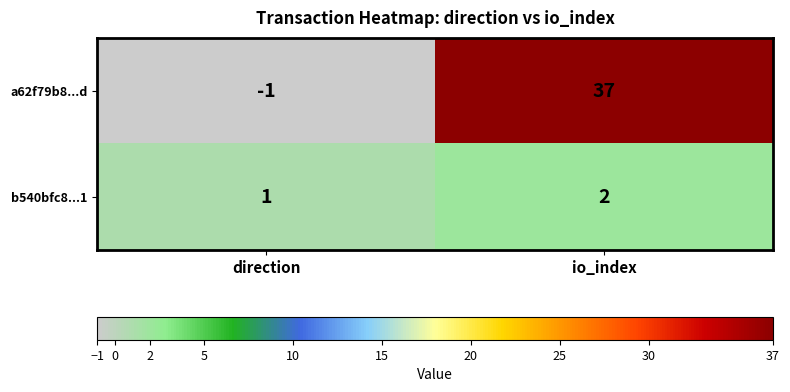

True or false: a62f79b8...d has a value of 63 at io_index.

False